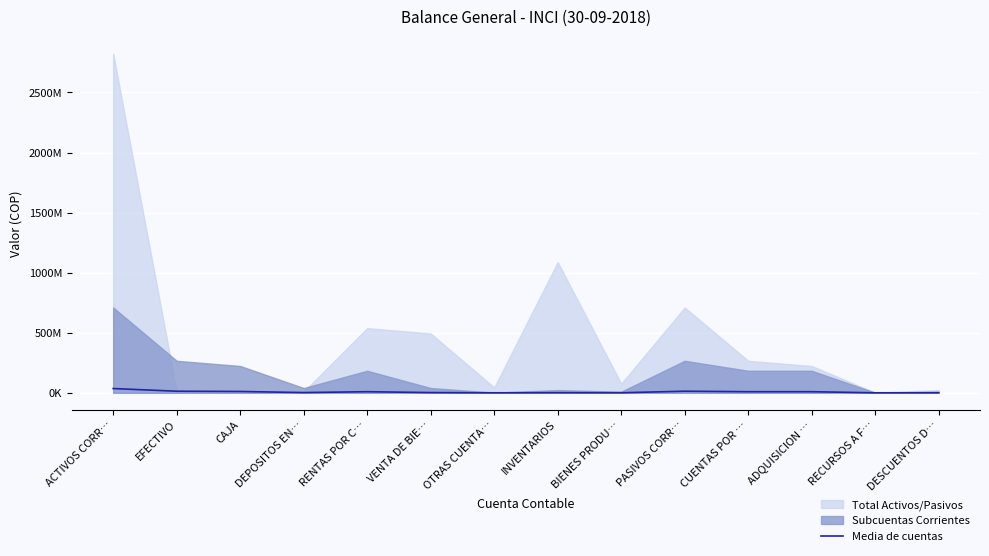

Reading left to right, what are all the values shown in this chart?

ACTIVOS CORR…=35511155.6	EFECTIVO=13327587.7	CAJA=11165360.9	DEPOSITOS EN…=1993574.8	RENTAS POR C…=9171786.2	VENTA DE BIE…=1993574.8	OTRAS CUENTA…=71526.2	INVENTARIOS=1135603.4	BIENES PRODU…=468782.4	PASIVOS CORR…=13327587.7	CUENTAS POR …=9171786.2	ADQUISICION …=9171786.2	RECURSOS A F…=62297.8	DESCUENTOS D…=468782.4